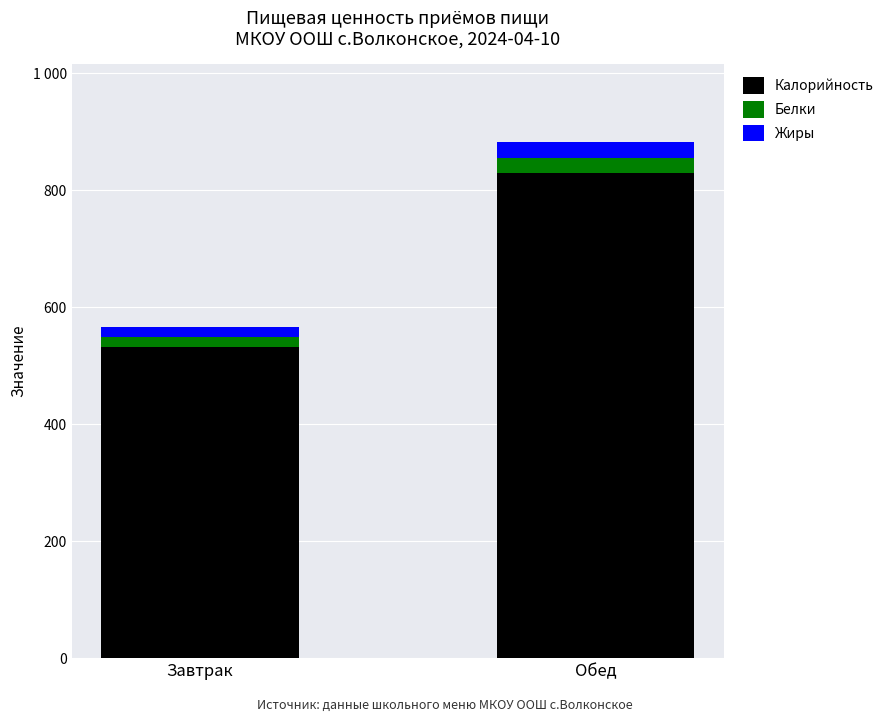

What are all the series names shown in the legend?

Калорийность, Белки, Жиры